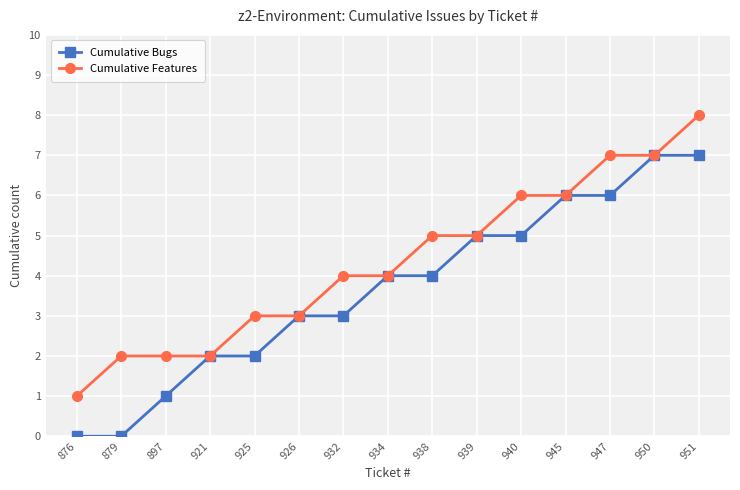

Reading right to left, extract all data points from this chart.

Cumulative Bugs: 7	7	6	6	5	5	4	4	3	3	2	2	1	0	0
Cumulative Features: 8	7	7	6	6	5	5	4	4	3	3	2	2	2	1